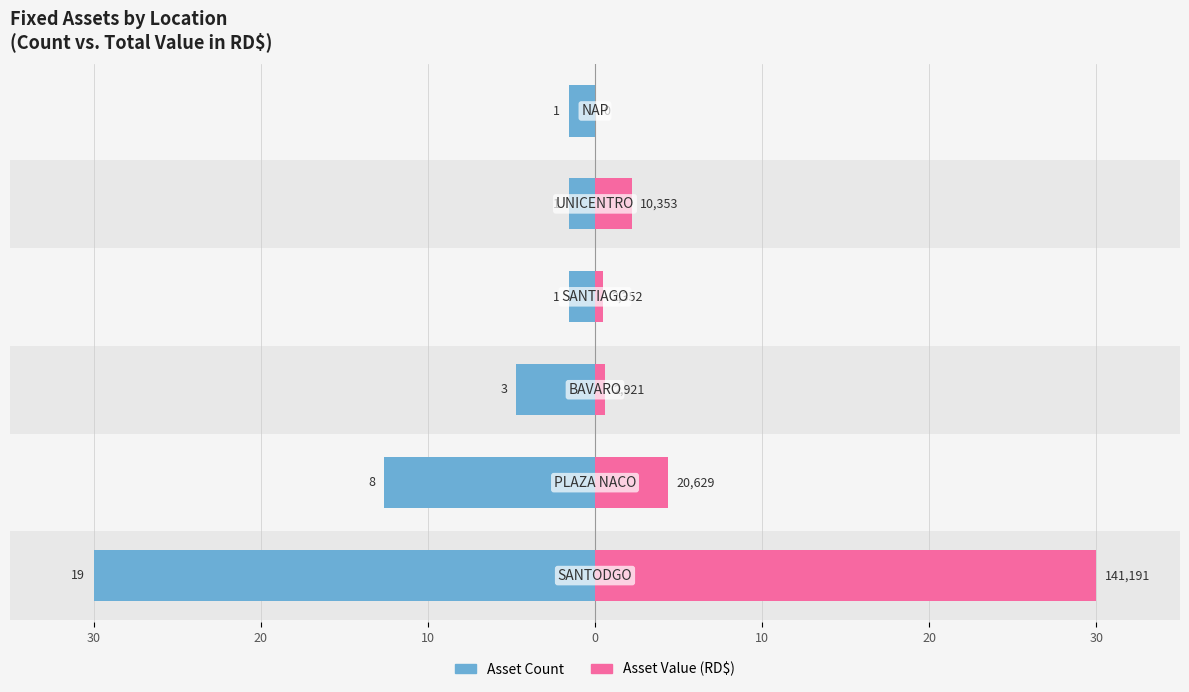

Which has a higher value, 20 or 20?

20